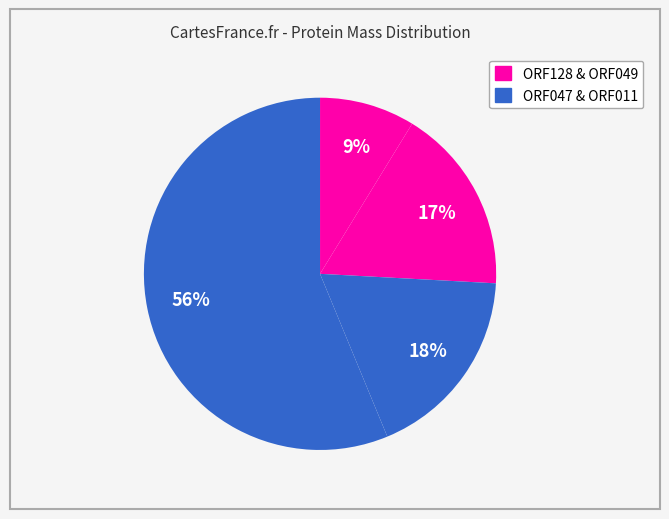

Count the number of slices in the pie.

4